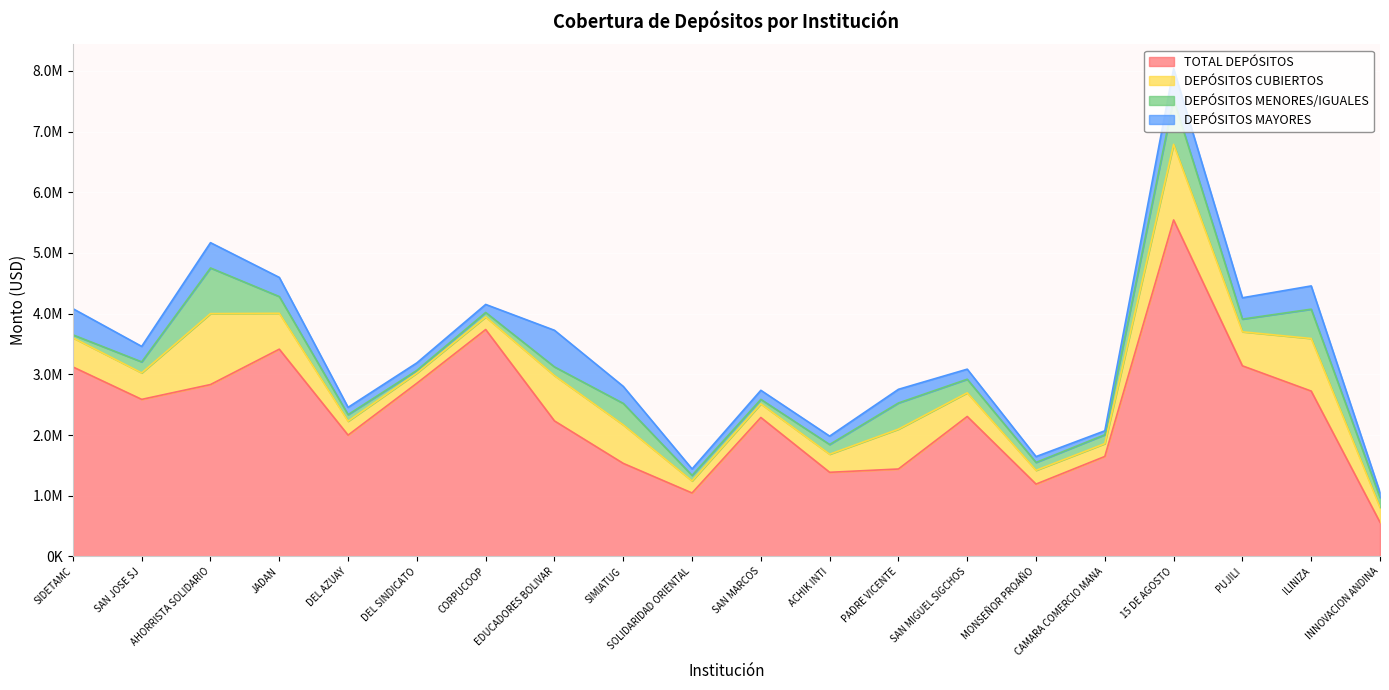

Between DEL SINDICATO and 15 DE AGOSTO, which is larger?

15 DE AGOSTO